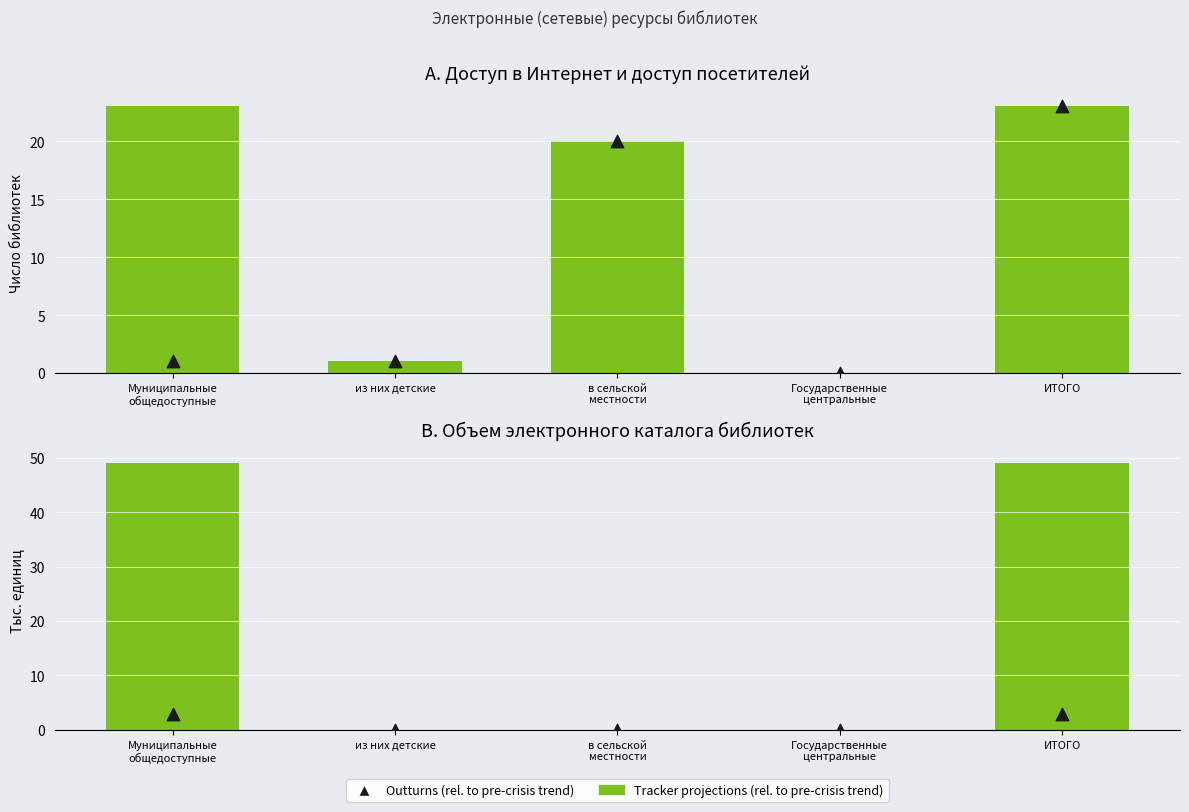

Which series has the largest total across all categories?

Объем электронного каталога (тыс.ед.)